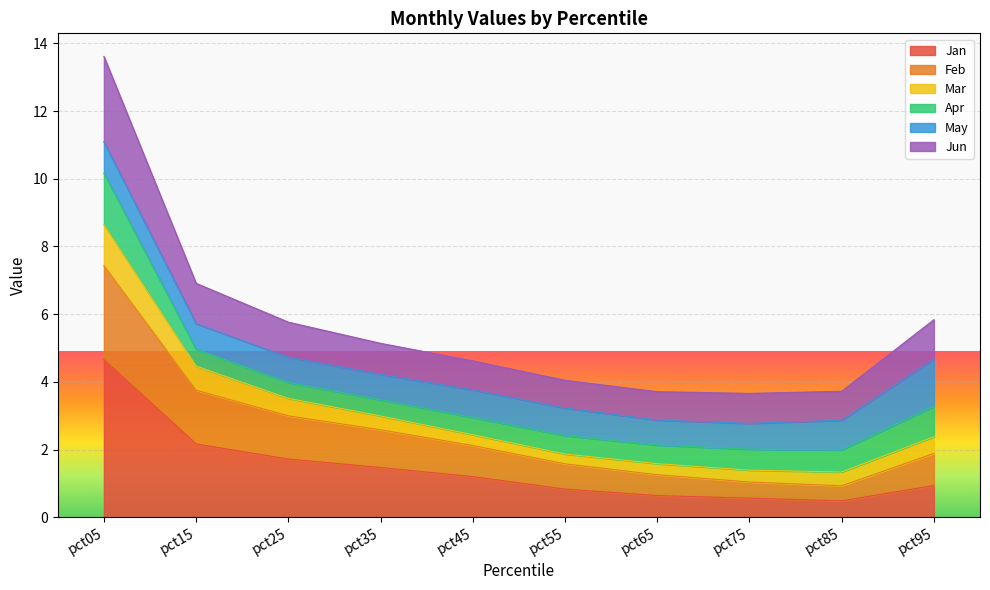

At which category is the sum across all series the highest?

pct05